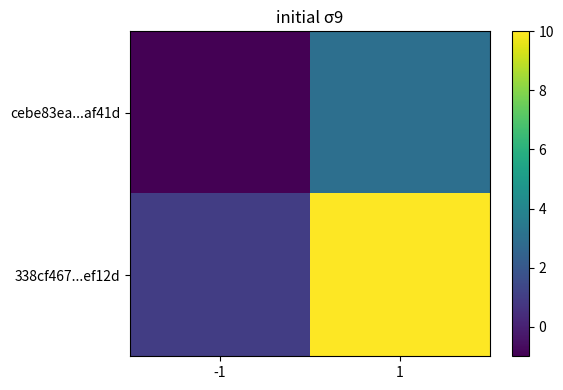

What is the smallest value displayed?

-1